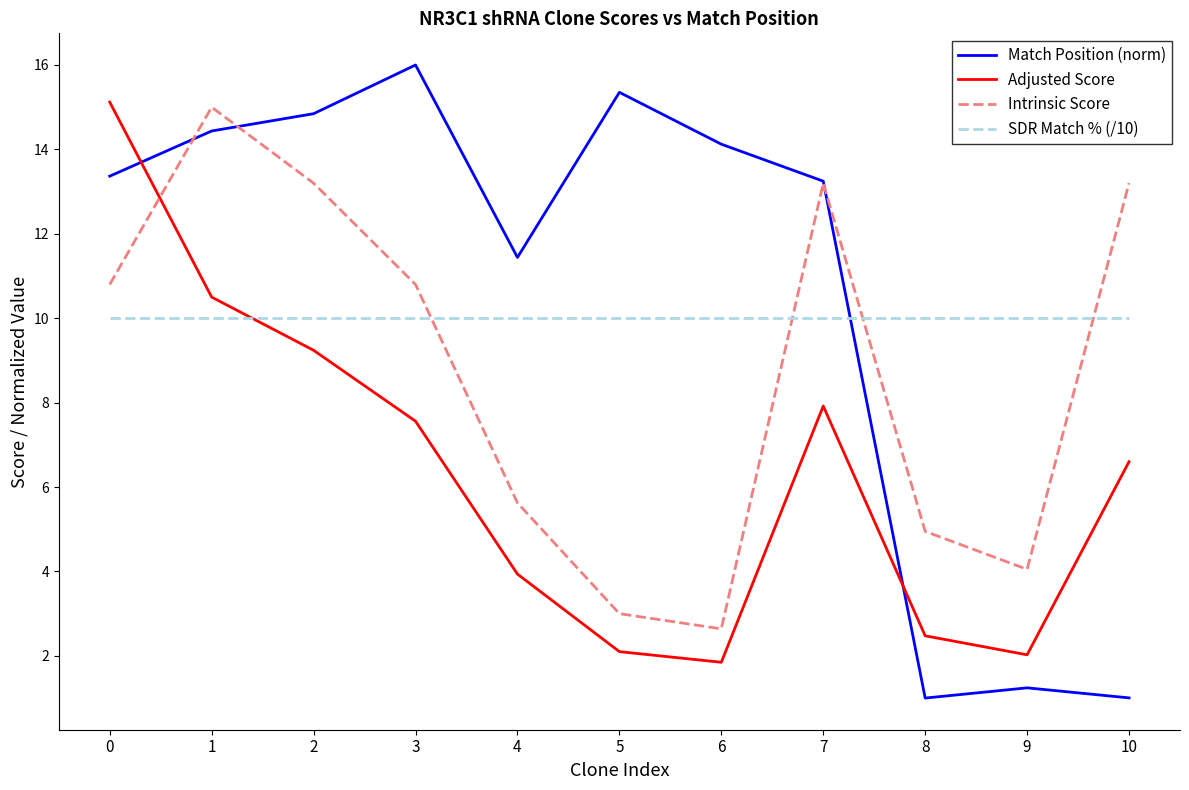

True or false: SDR Match % (/10) has a value of 10.0 at 4.

True